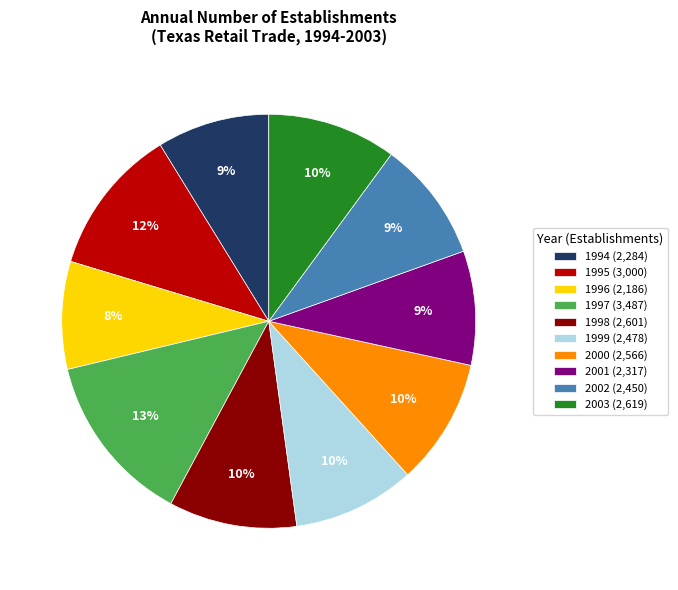

To the nearest percent, what portion does 1999 represent?

10%